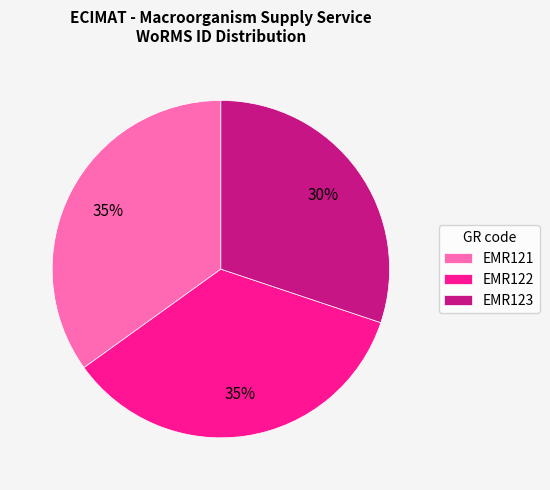

Is it true that EMR123 is 30% of the pie?

True